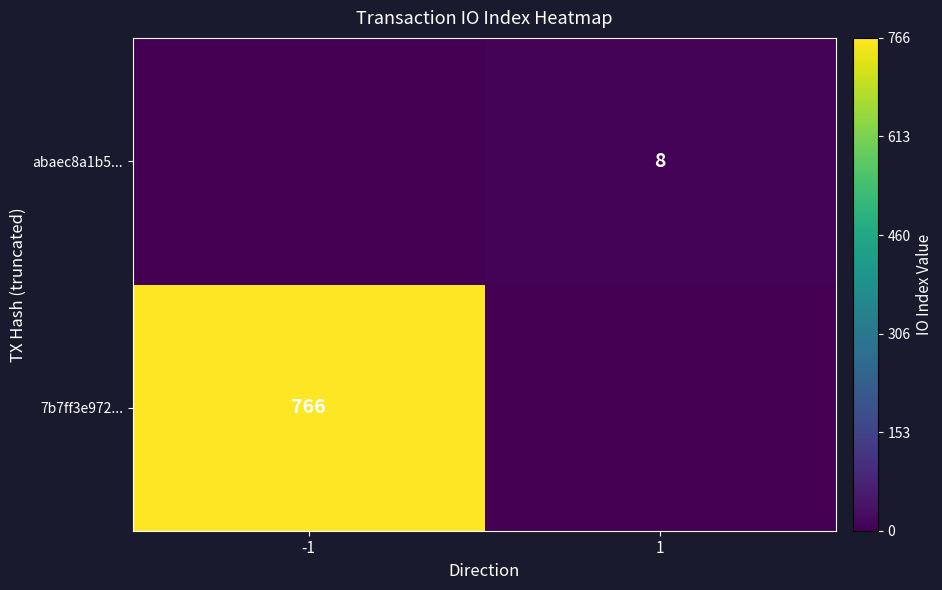

Is the value of abaec8a1b5... at 1 greater than the value of 7b7ff3e972... at -1?

No